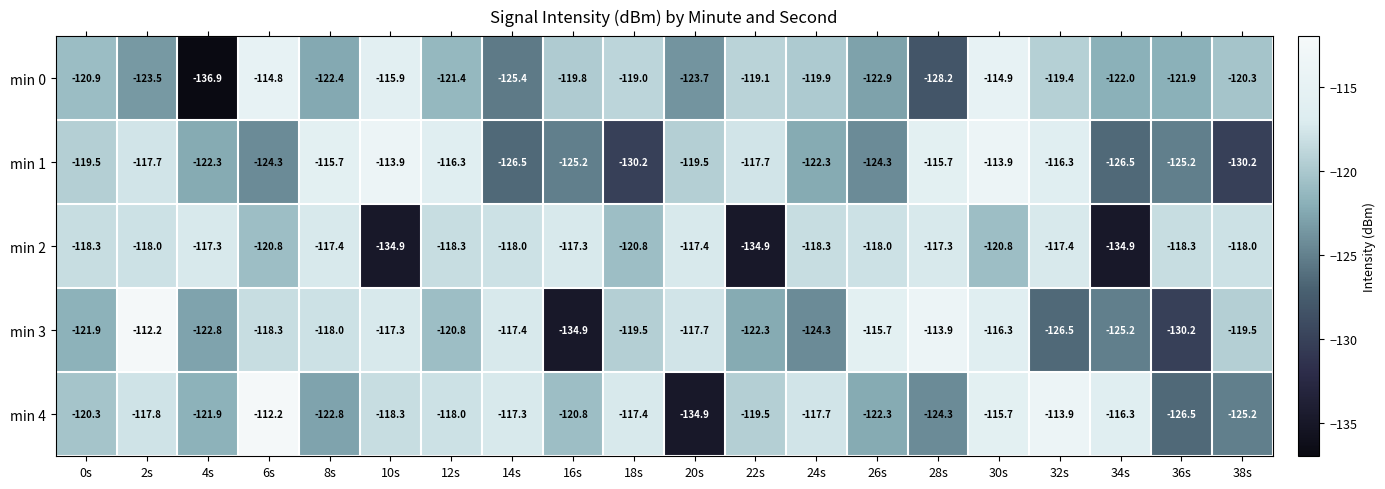

What is the total value across all series at 34s?

-624.9